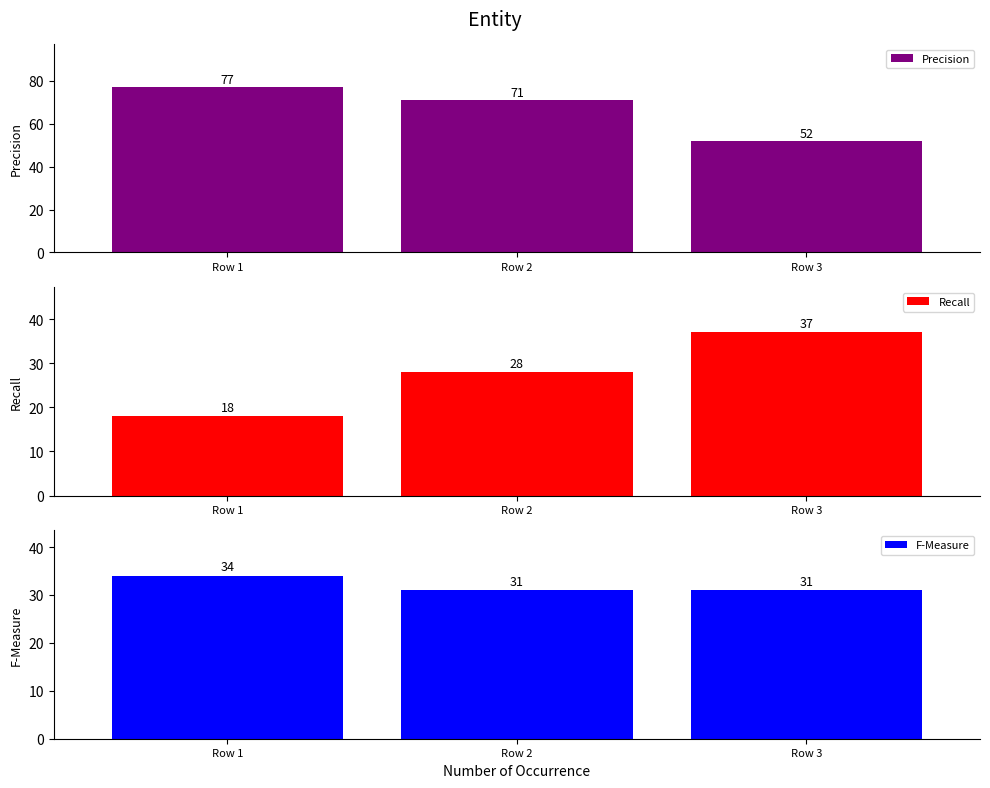

Which series has the largest range (max minus min)?

Precision